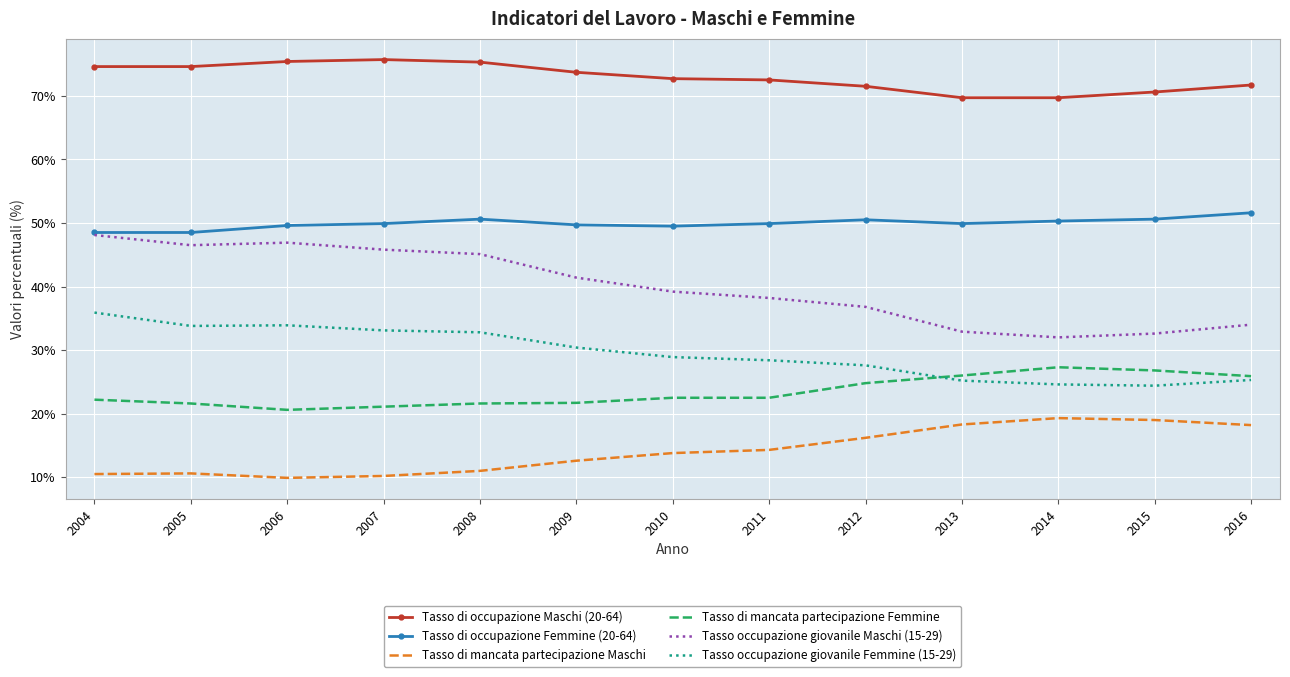

True or false: Tasso di mancata partecipazione Femmine and Tasso di mancata partecipazione Maschi cross at least once.

False